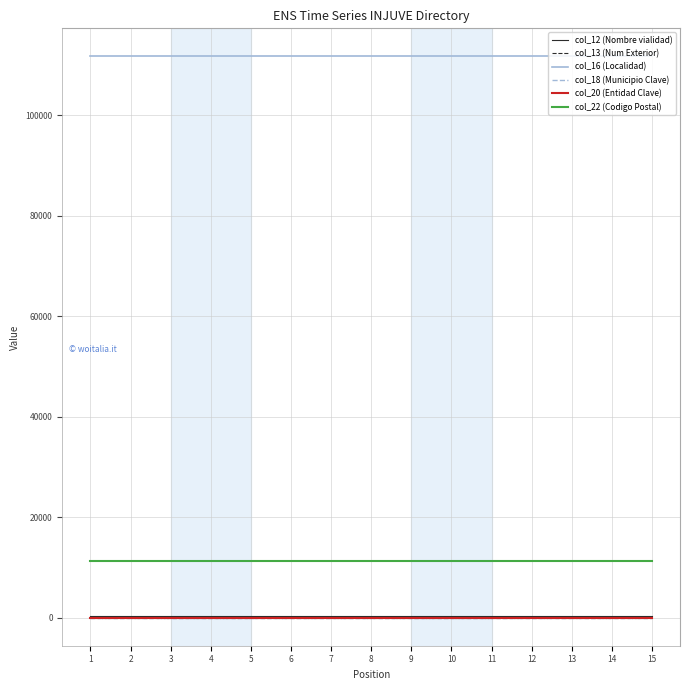

True or false: col_18 (Municipio Clave) and col_22 (Codigo Postal) cross at least once.

False